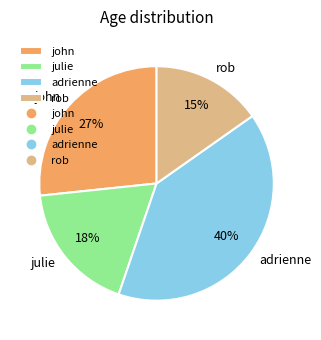

To the nearest percent, what is the difference between the largest and smallest slice percentages?

25%